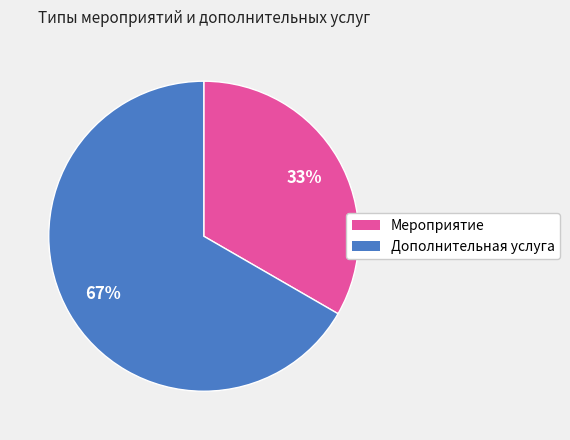

Which category has the smallest portion of the pie?

Мероприятие